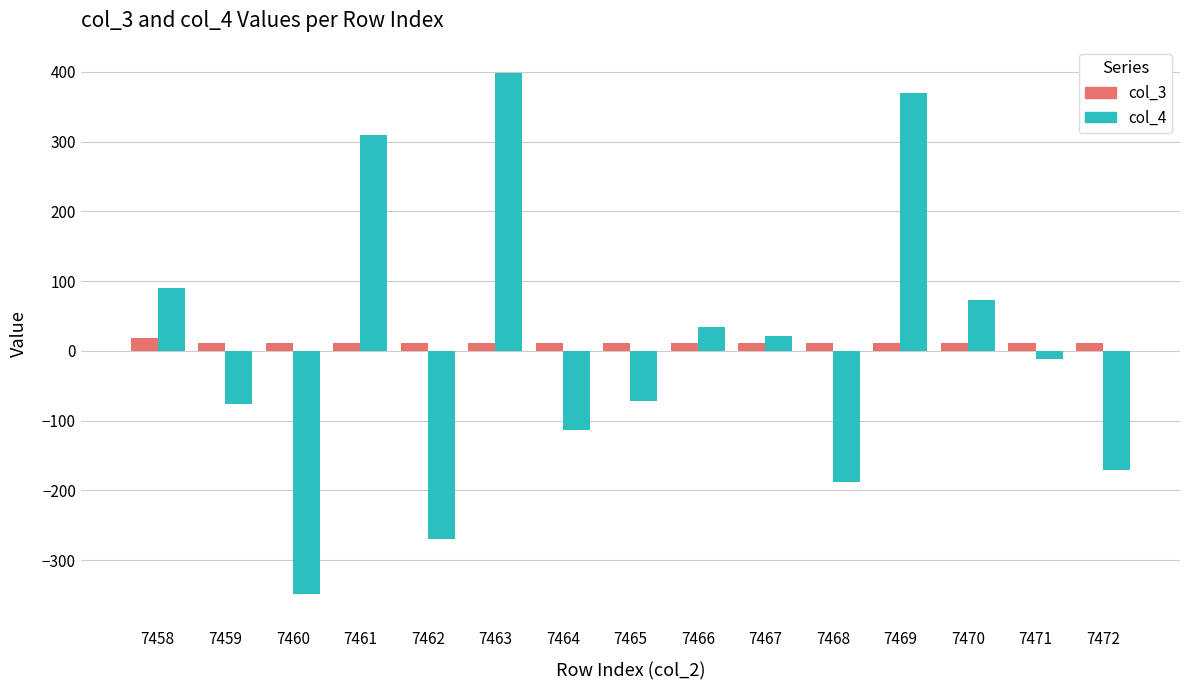

List the series in order of their peak value, lowest first.

col_3, col_4